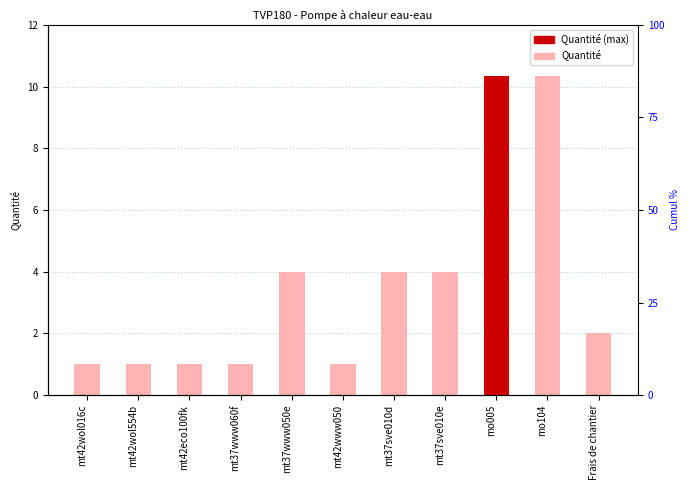

Where does the data first go above 2?

mt37www050e